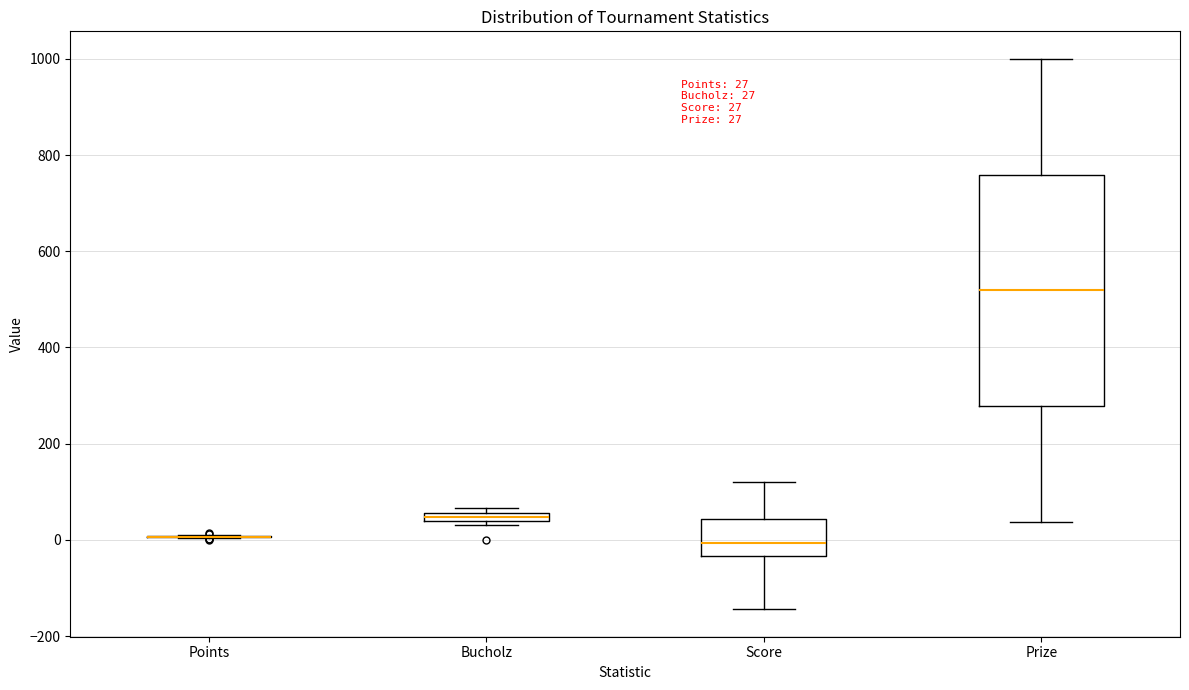

Comparing the boxes themselves (not the whiskers), which one is the tallest?

Prize